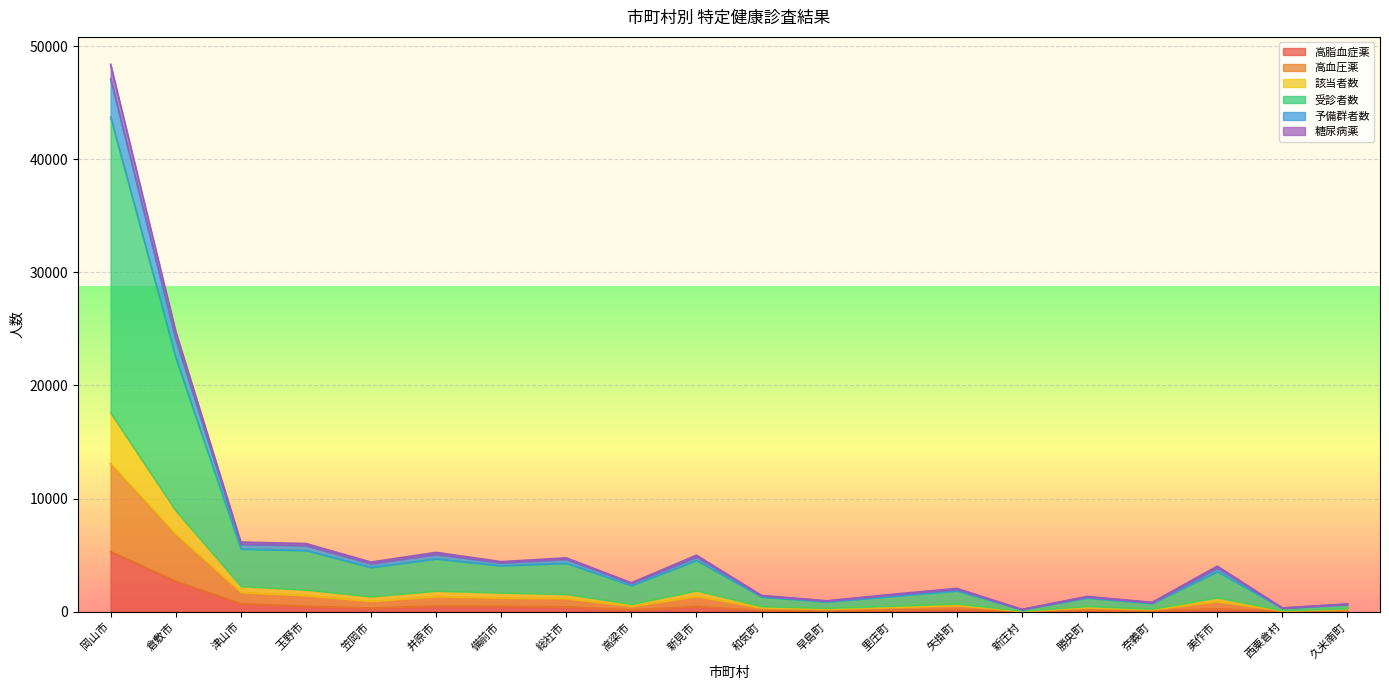

Where is 高血圧薬 nearest to the value 6575?

倉敷市